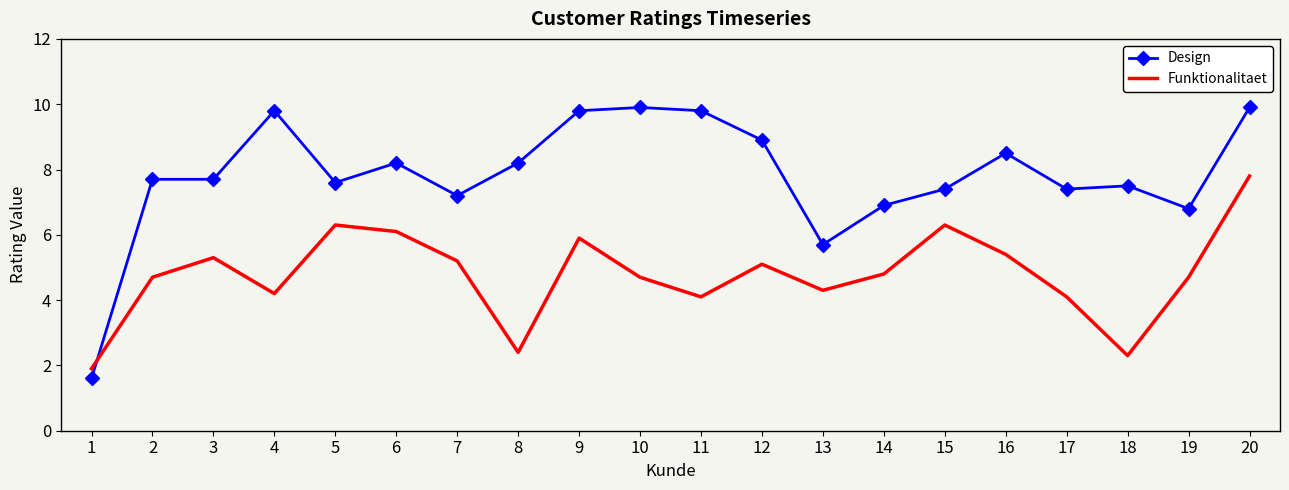

Which series has the largest total across all categories?

Design